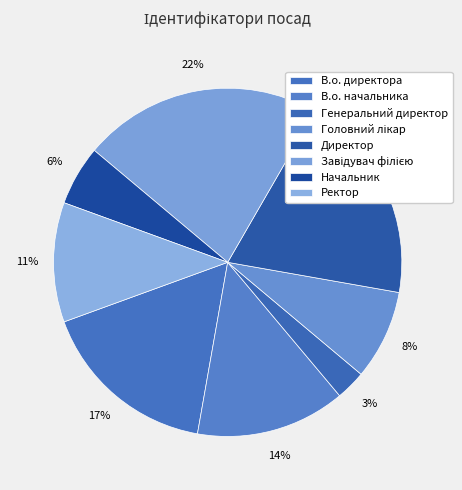

How many slices are in this pie chart?

8